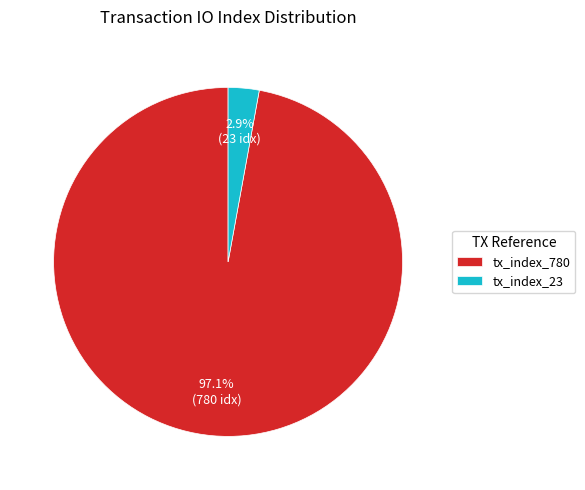

Is tx_index_780 the majority of the pie?

Yes